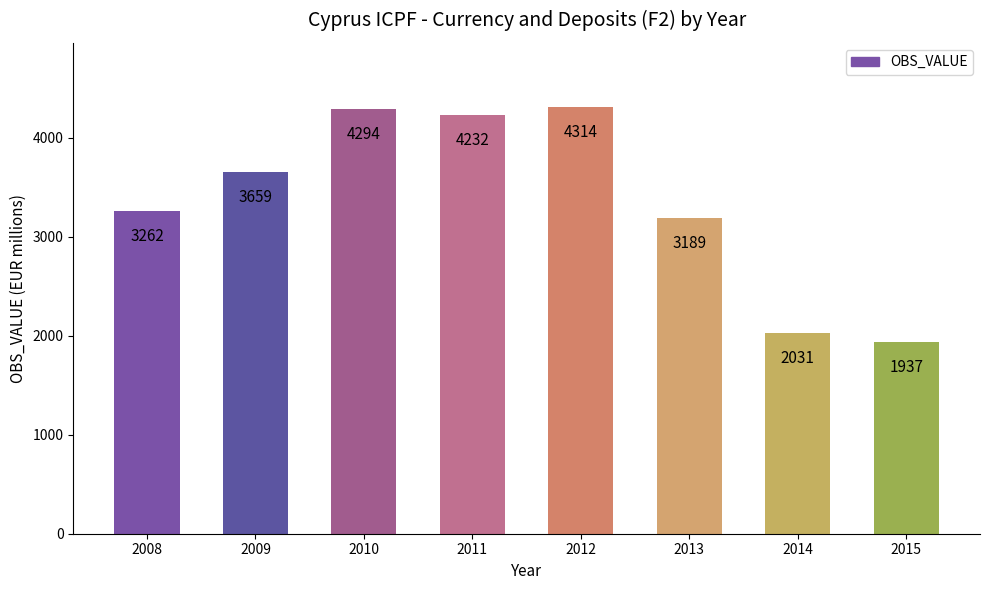

What is the change in value from 2010 to 2011?

-62